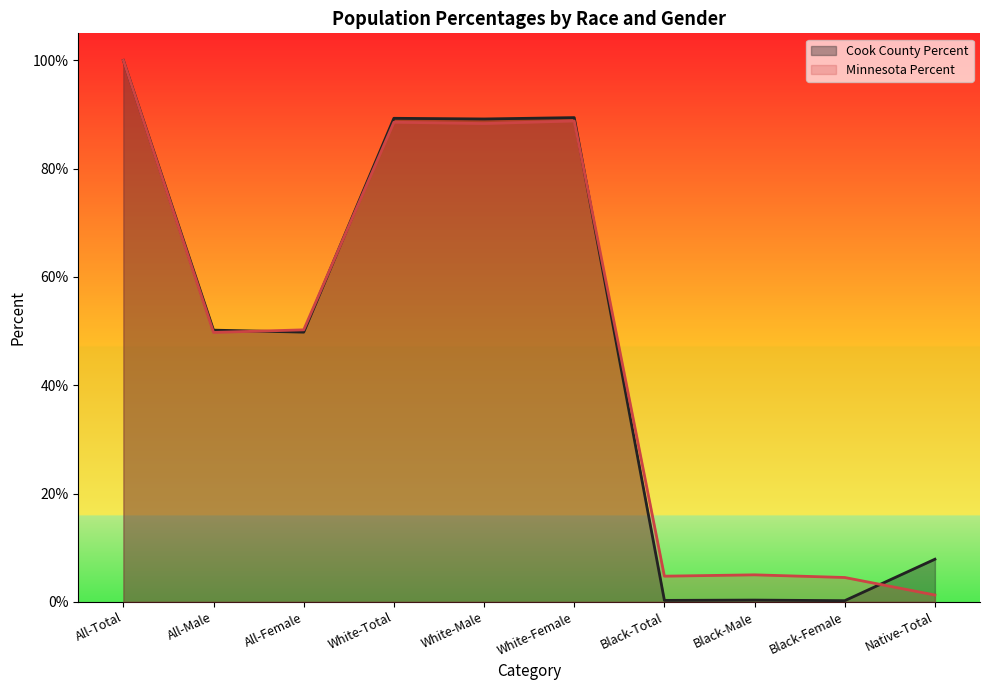

List the labels in order of Minnesota Percent value, smallest first.

Native-Total, Black-Female, Black-Total, Black-Male, All-Male, All-Female, White-Male, White-Total, White-Female, All-Total